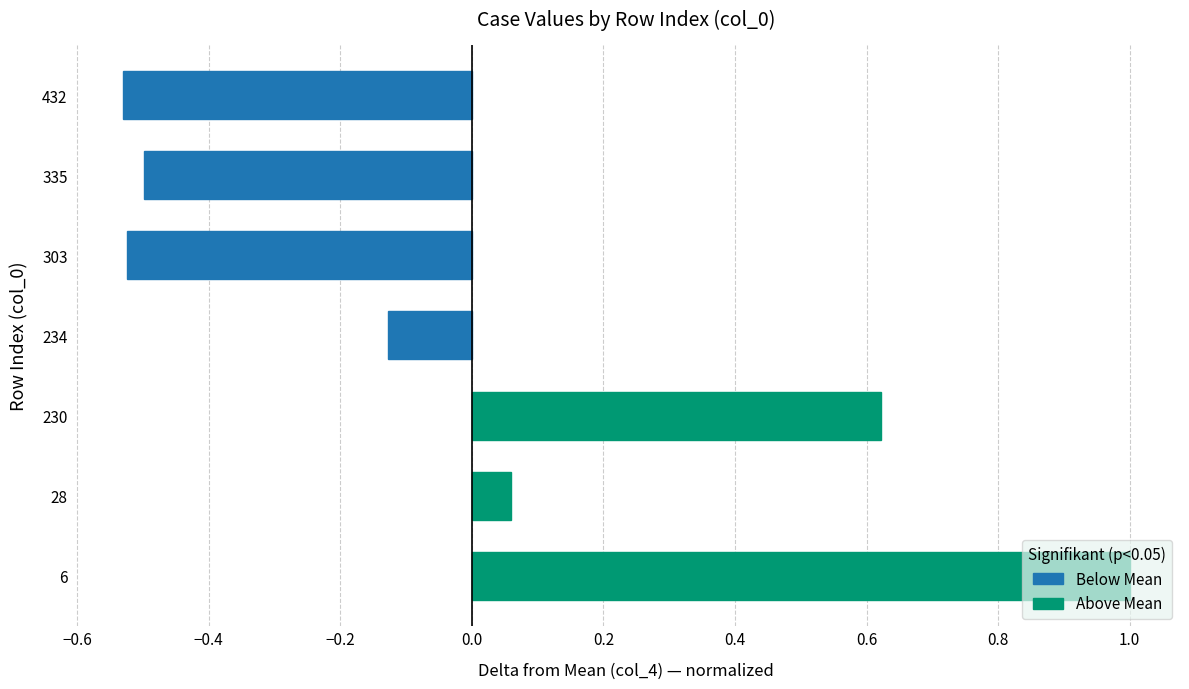

Count the number of data series in this chart.

1